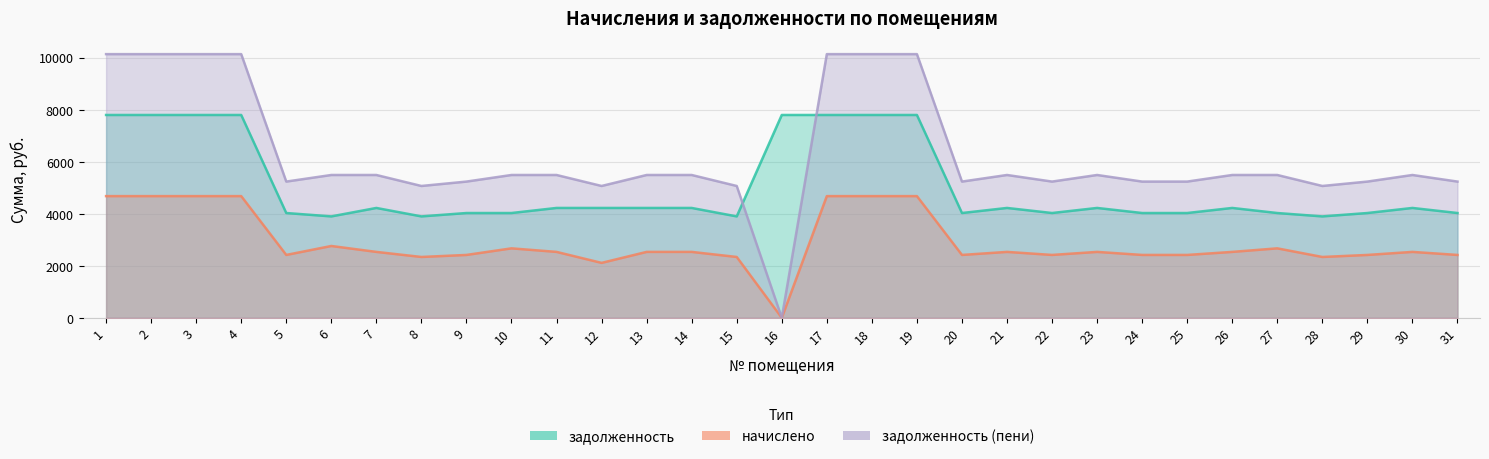

What is the difference between the highest and lowest values at 4?

5460.0